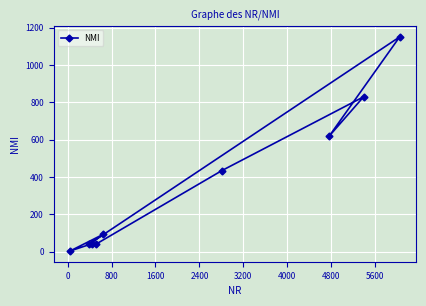

What is the sum of all values?

3247